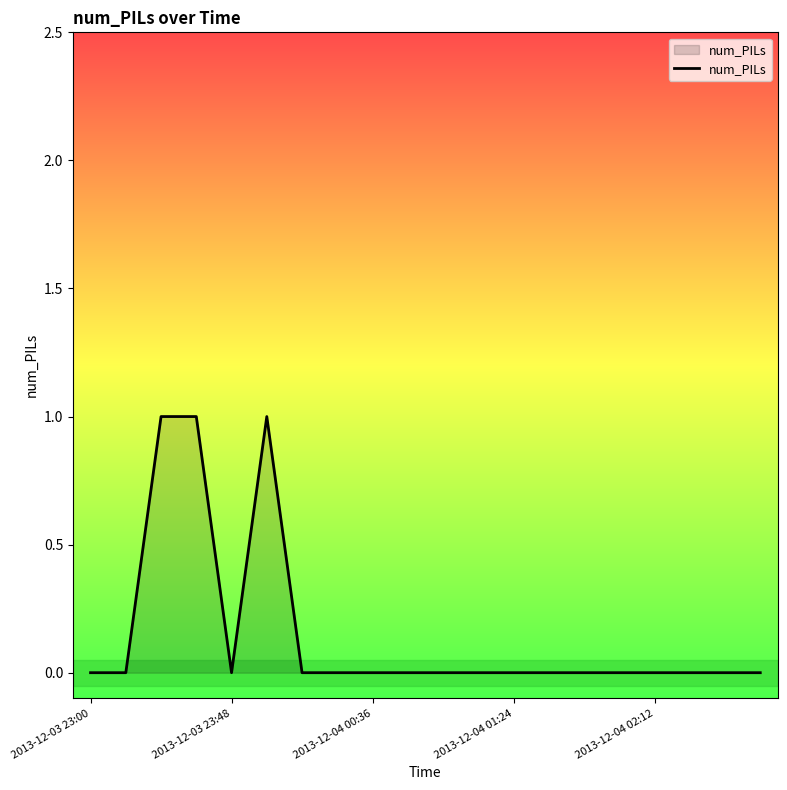

Is this an area chart (filled region under the line)?

Yes